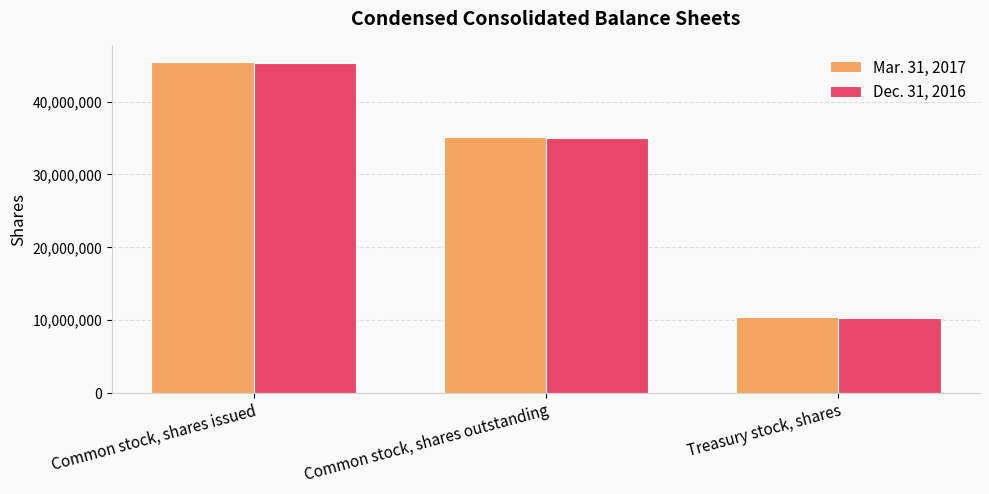

List the series in order of their peak value, lowest first.

Dec. 31, 2016, Mar. 31, 2017